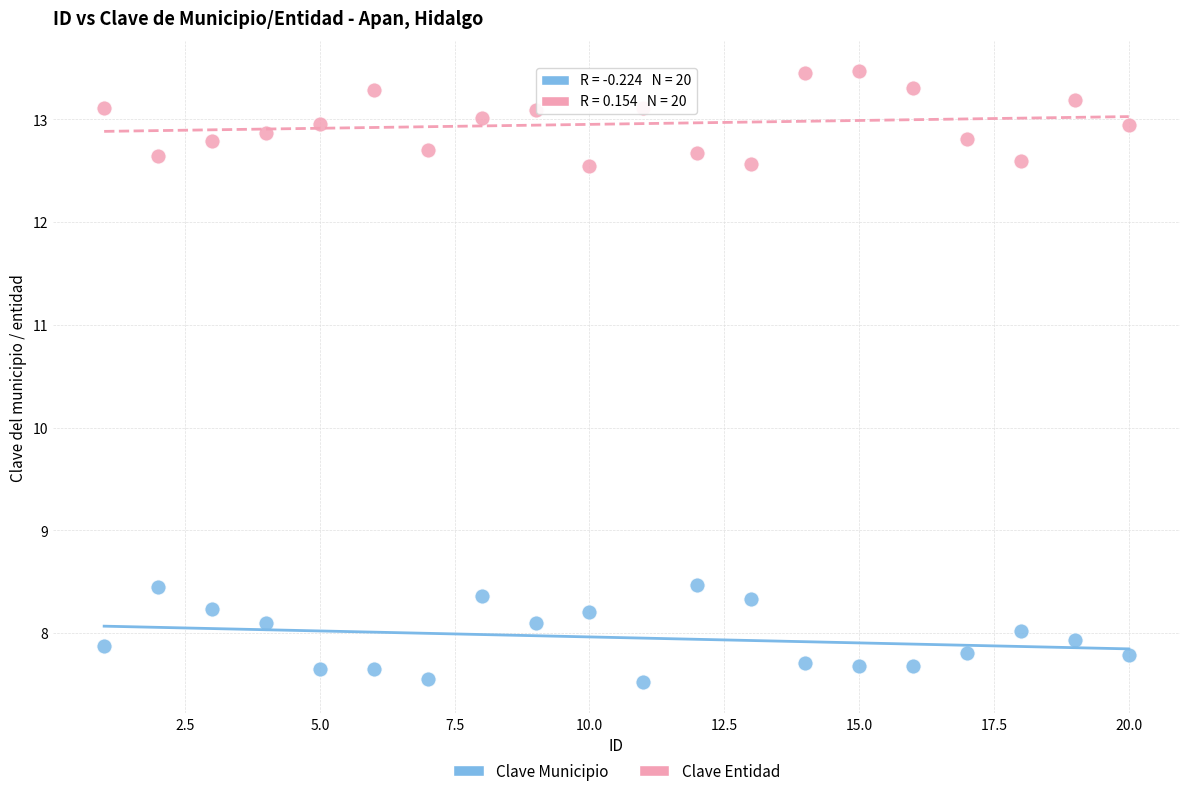

Across all data points, what is the range of Y values (max minus min)?

5.9